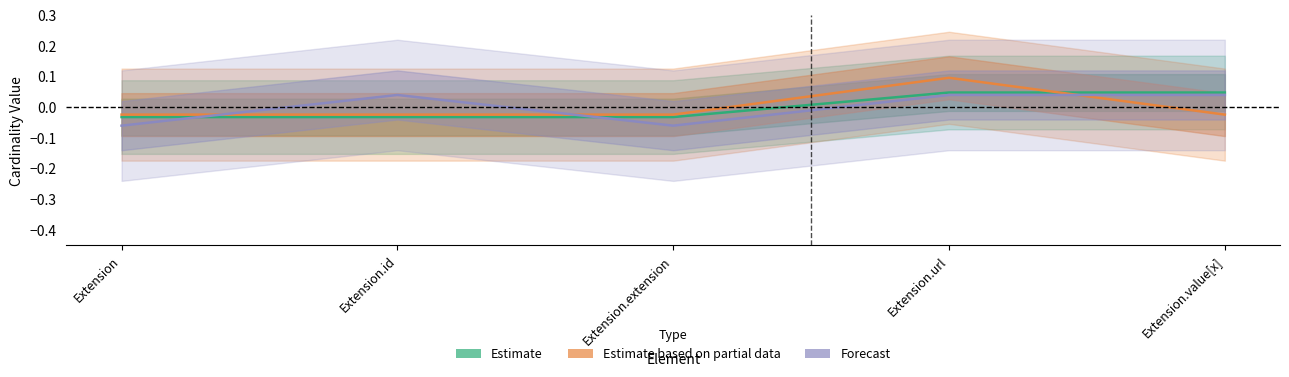

After their last crossing, which series has the higher values: Estimate based on partial data or Forecast?

Forecast